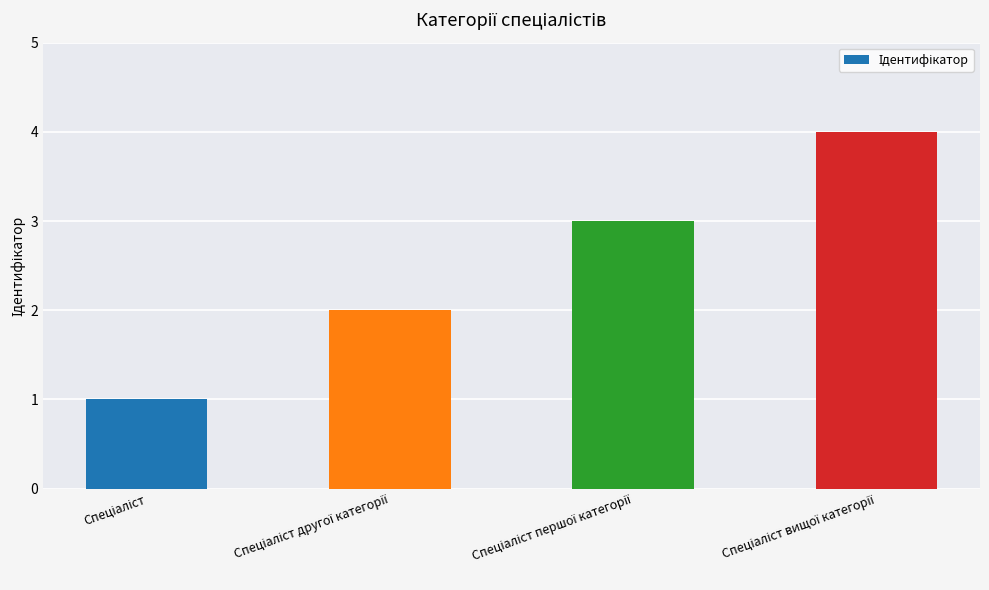

What is the sum of all values?

10